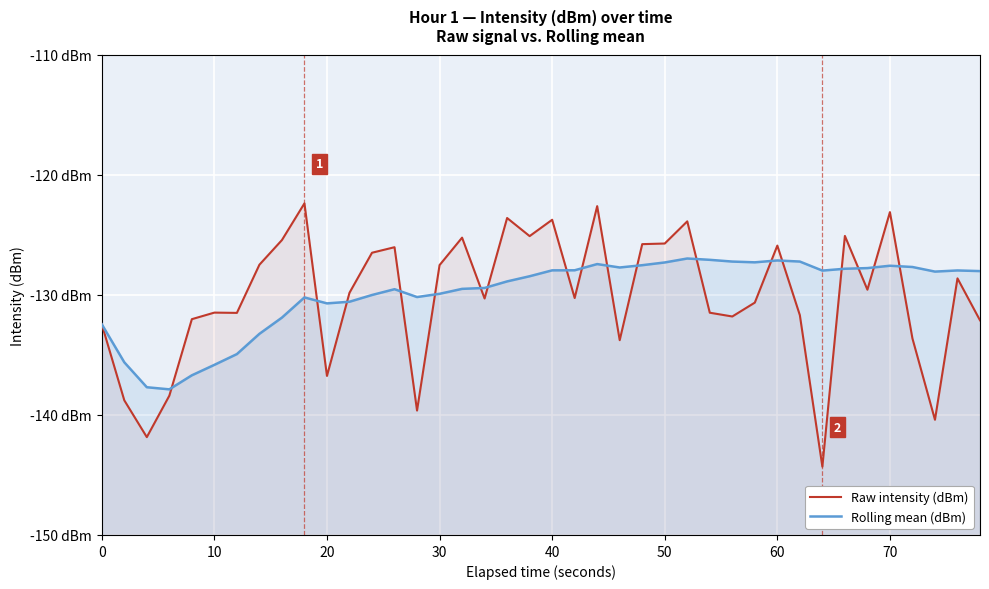

List the series in order of their overall mean, lowest first.

Raw intensity (dBm), Rolling mean (dBm)